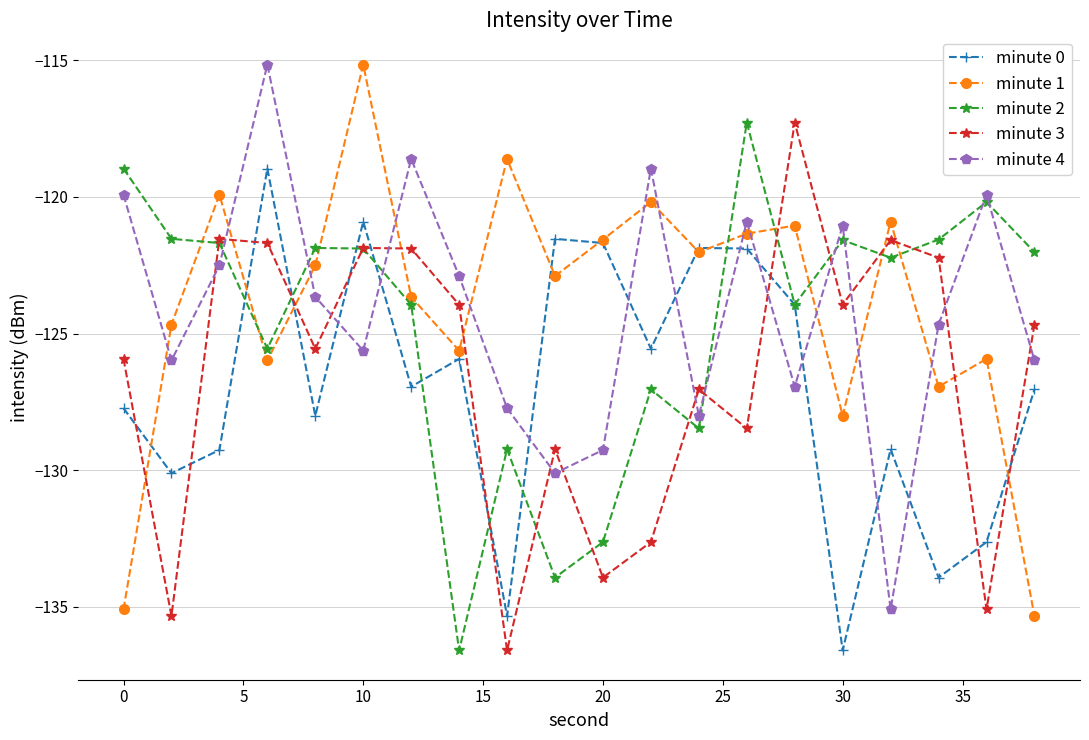

What is the highest value of the minute 1 series?

-115.2